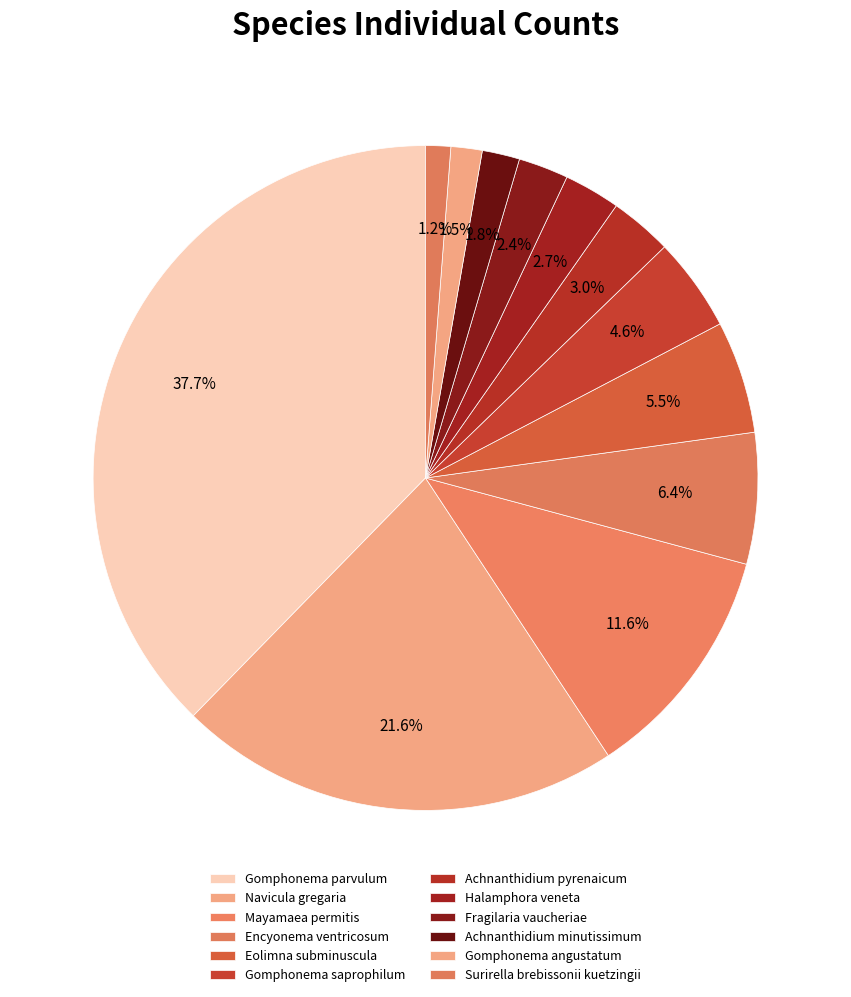

To the nearest percent, what portion does Eolimna subminuscula represent?

5%